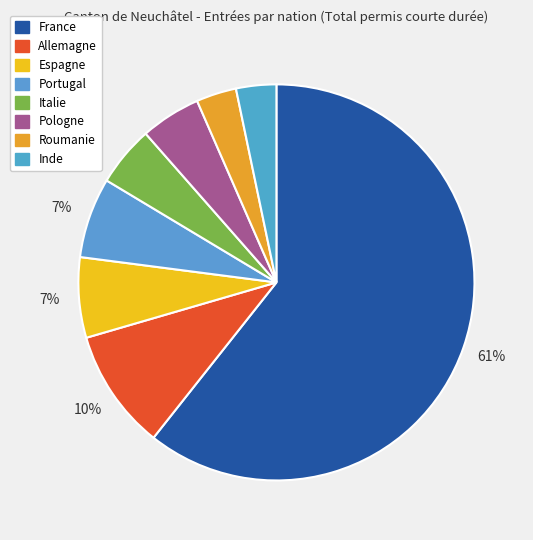

Do France and Allemagne together represent more than half of the pie?

Yes